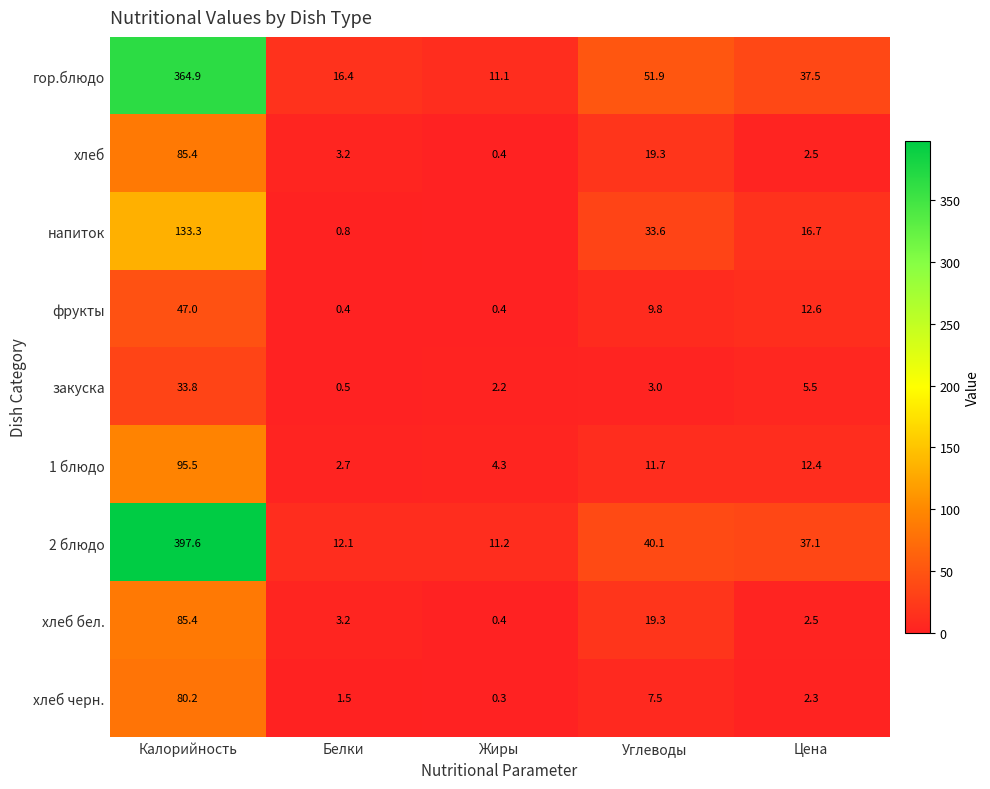

Which series changed the most between Углеводы and Цена?

напиток